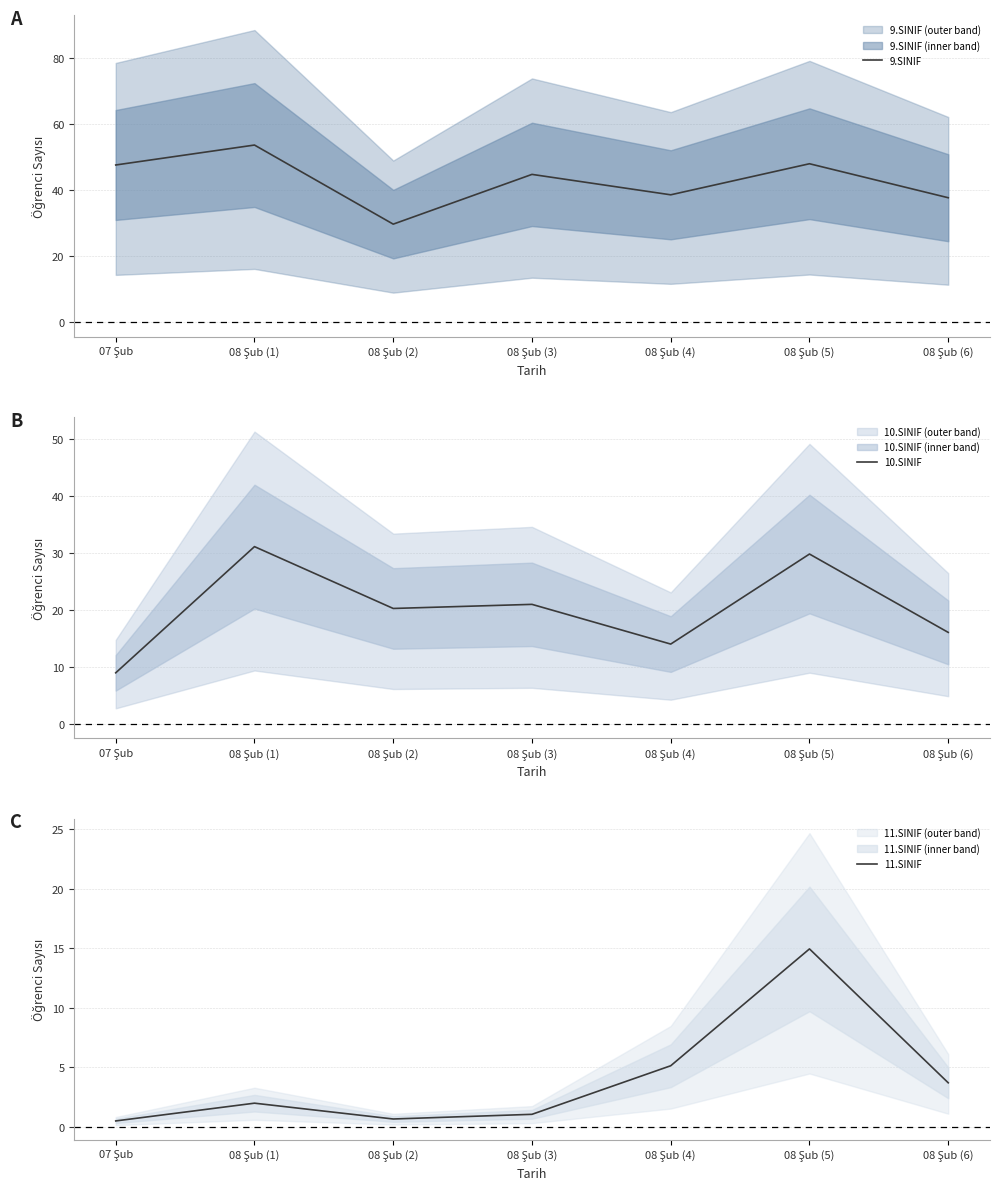

What is the smallest value displayed?

0.5